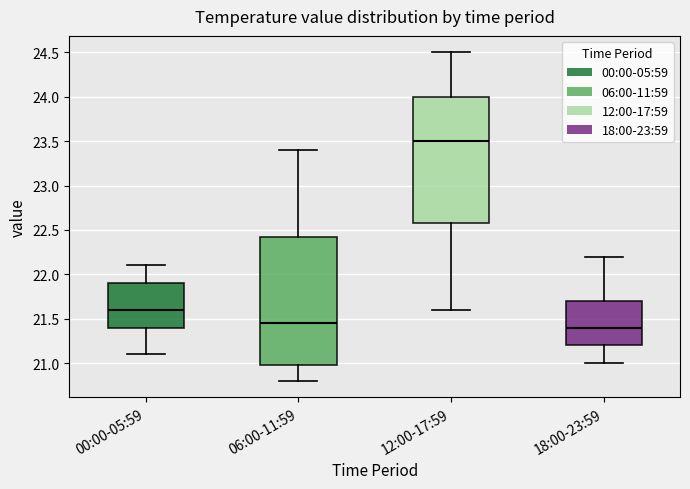

Which box has the lowest median line?

18:00-23:59